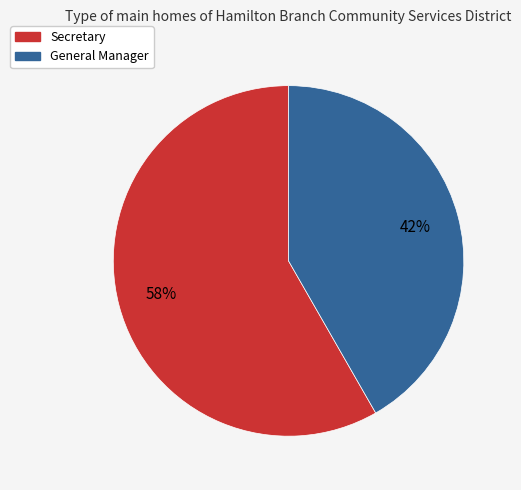

Which slice is the smallest?

General Manager